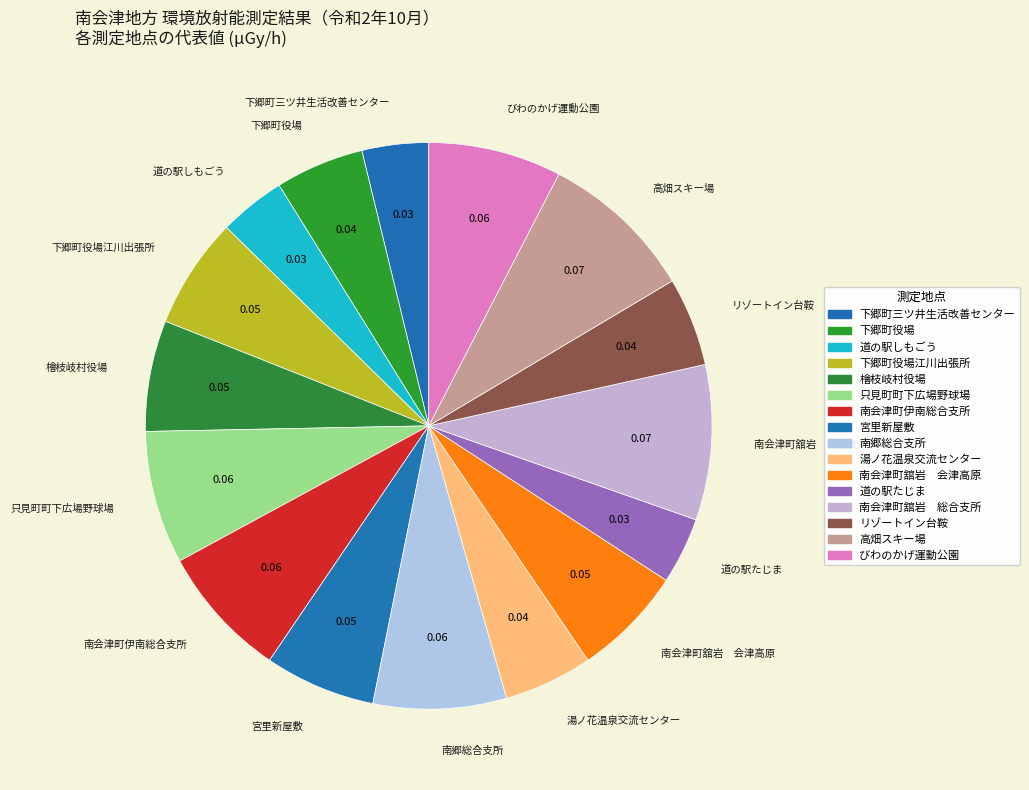

Approximately how many times larger is the value at 南会津町伊南総合支所 compared to びわのかげ運動公園?

1.0